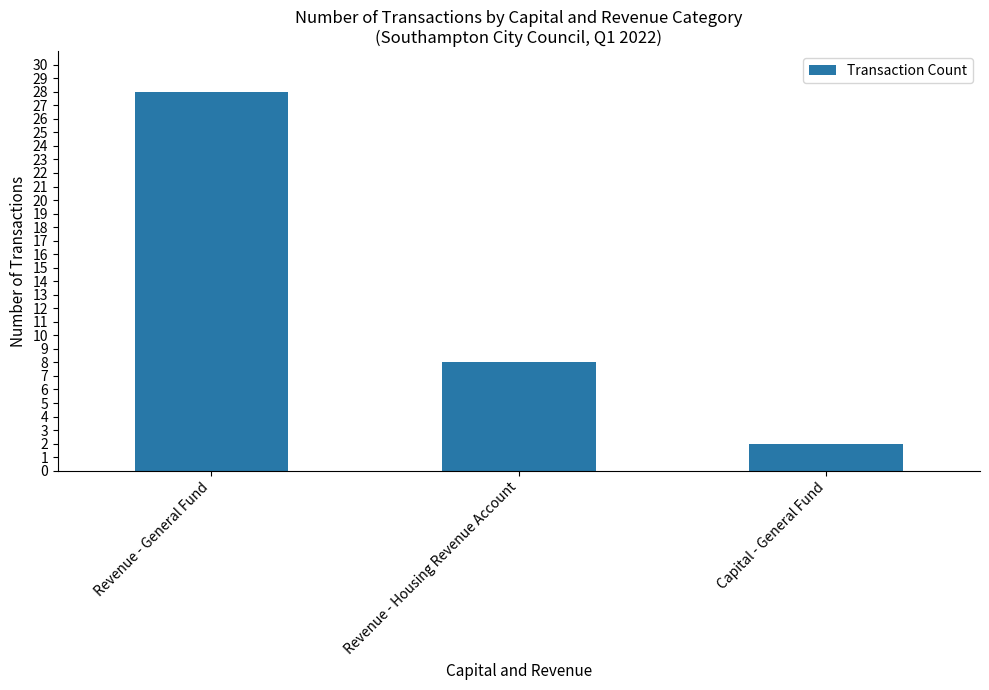

Count the values in the range 2 to 28.

3